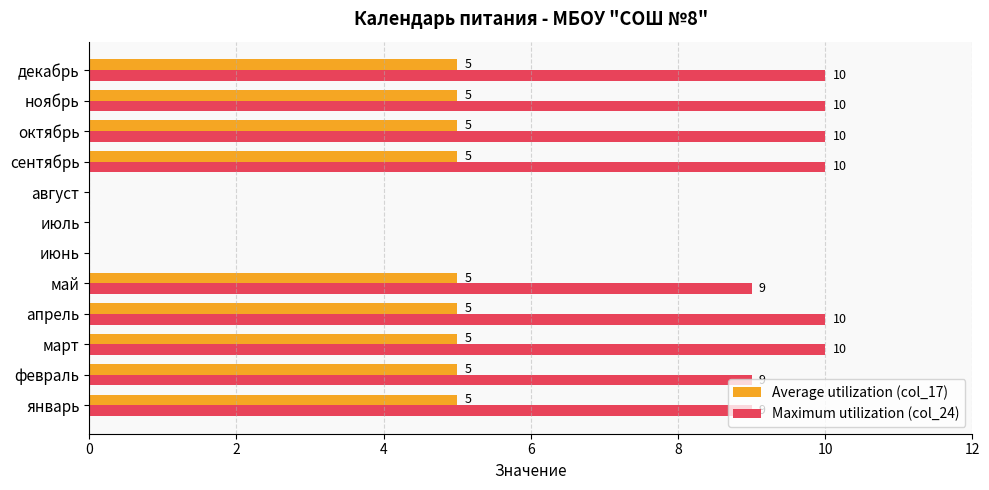

What is the maximum value shown in the chart?

10